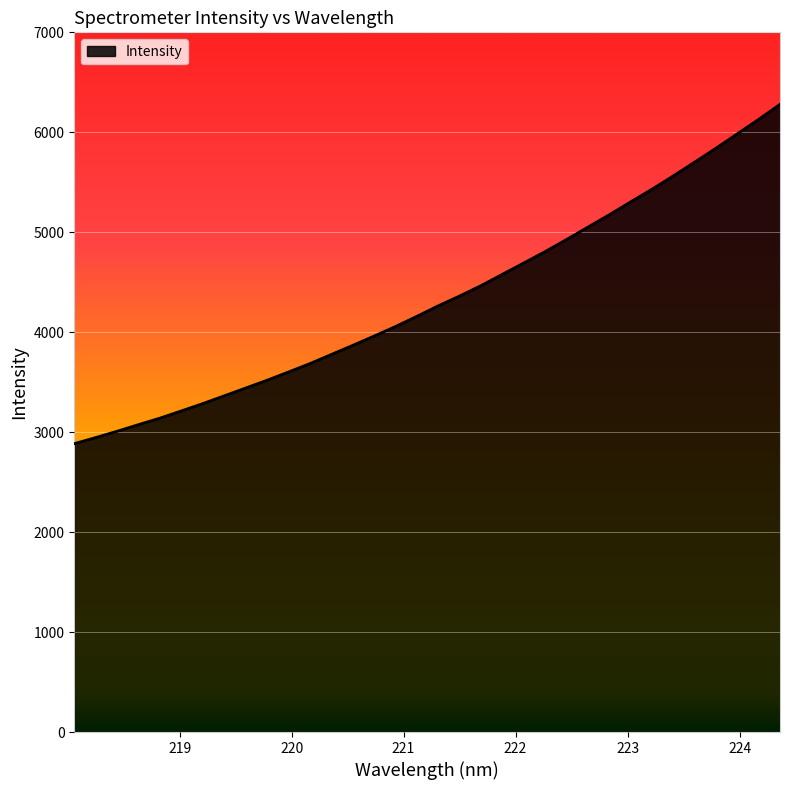

What is the greatest value displayed?

6279.5